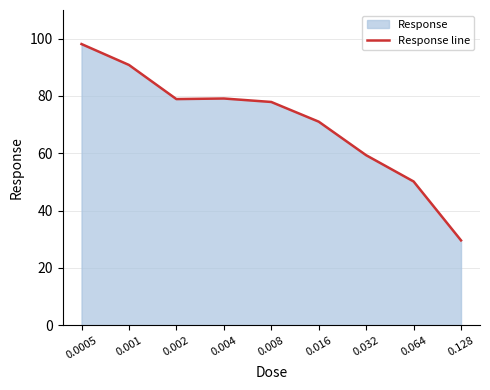

Where is the first local minimum?

0.002